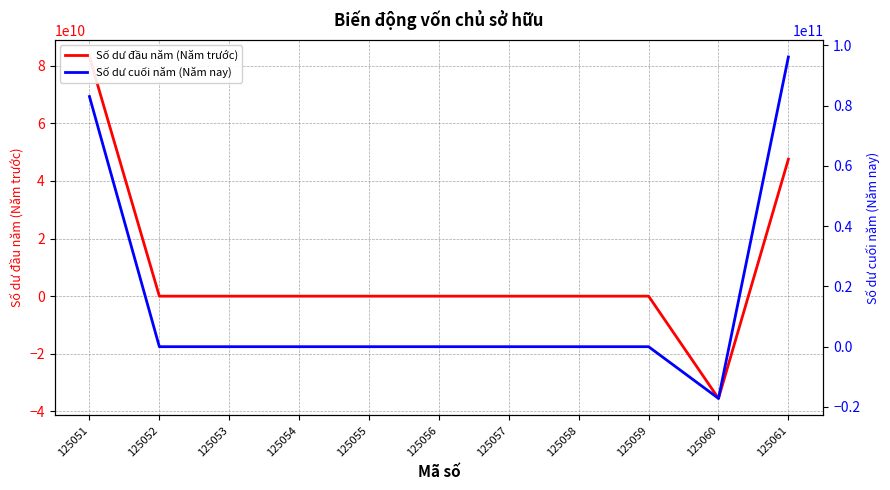

How many lines are shown in the chart?

2